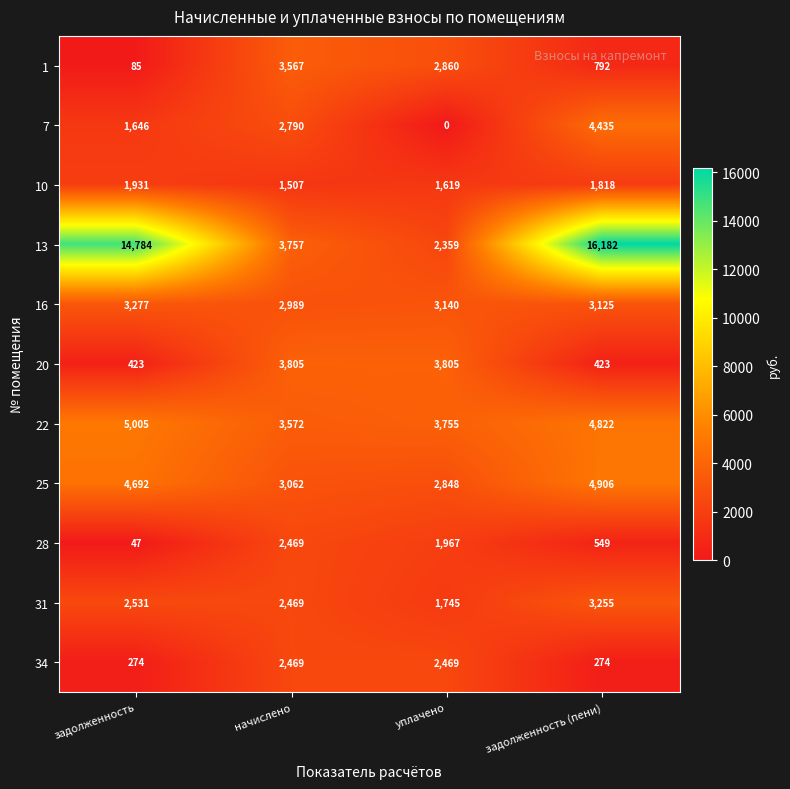

At which label does 25 reach its minimum?

уплачено